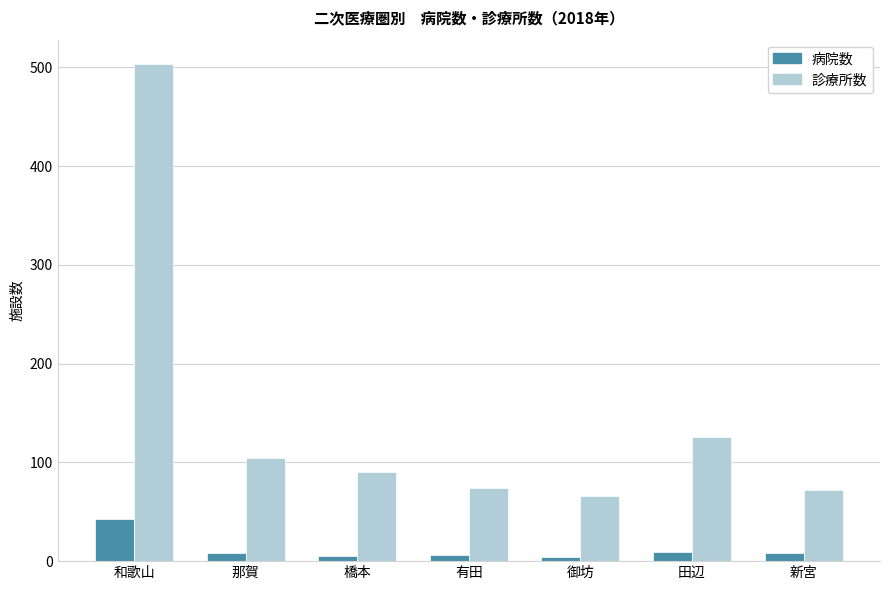

Which category has the highest value across all series?

和歌山